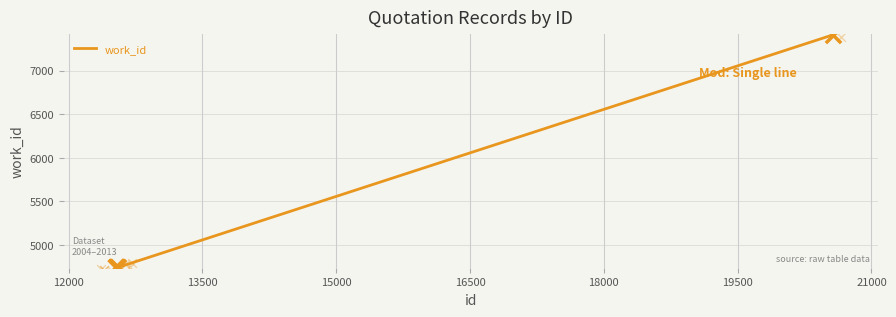

What is the ratio of the value at 12000 to the value at 13500?

1.0